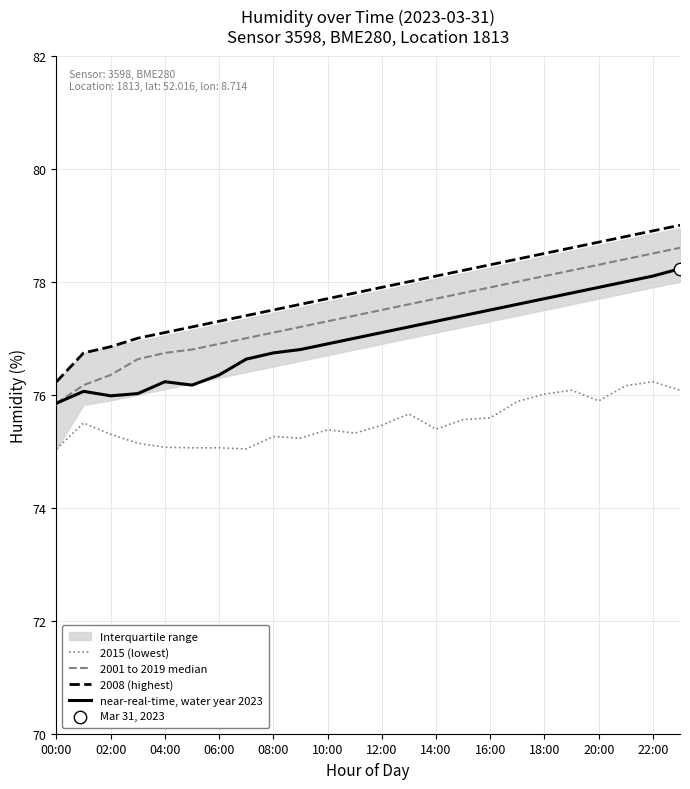

Which series has the widest spread of Y values?

2008 (highest)